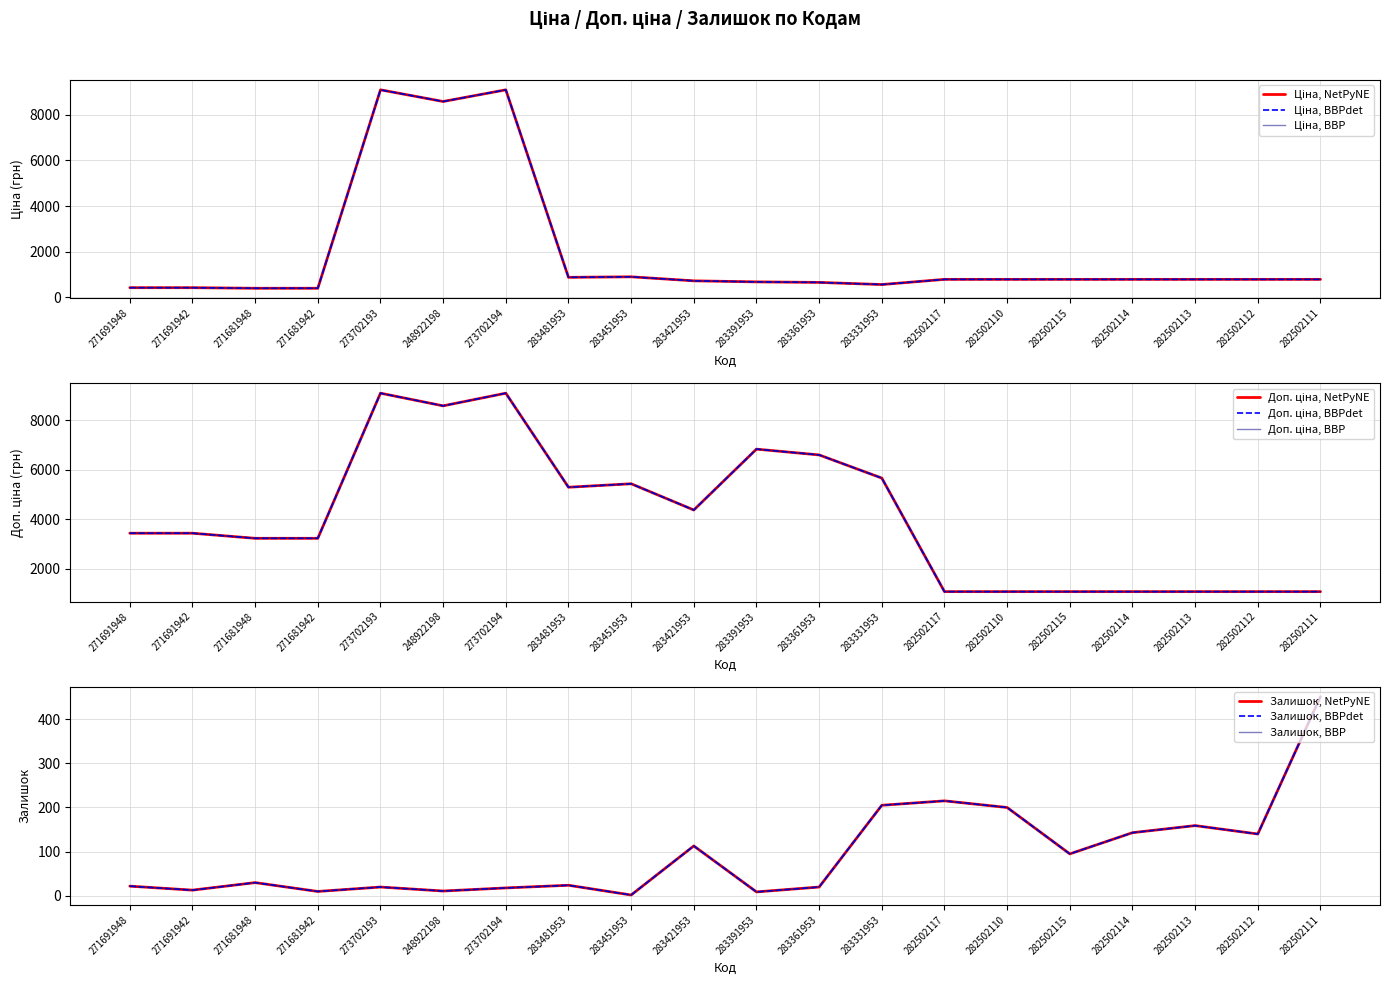

What is the difference between the second highest and second lowest values in the Залишок series?

206.0